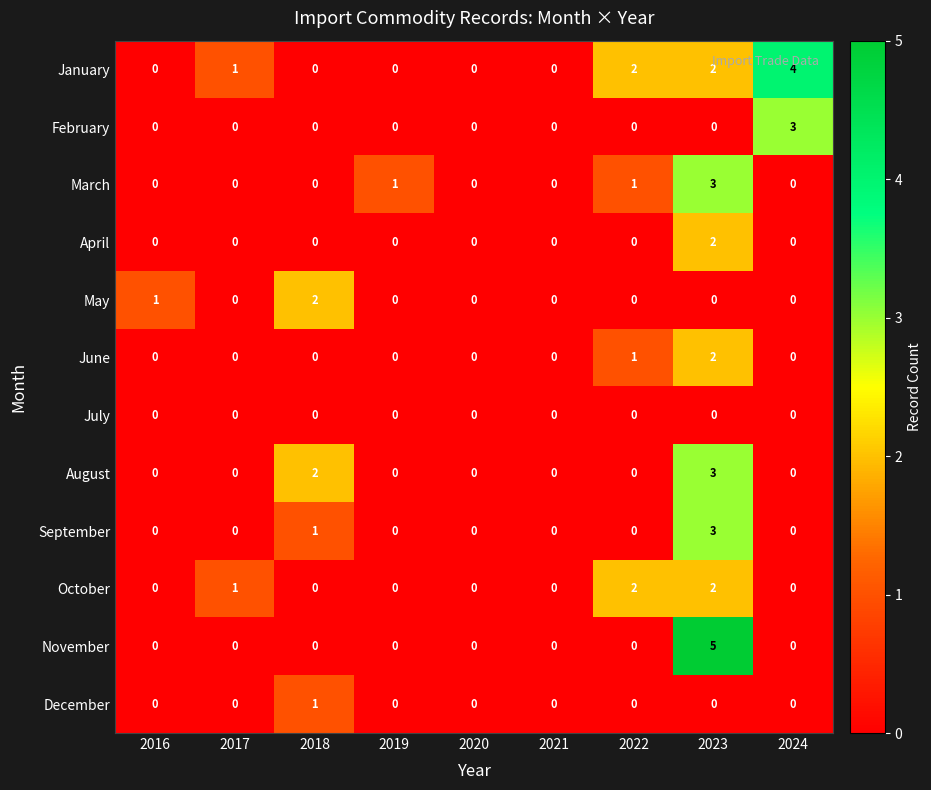

How many distinct data groups are displayed?

12